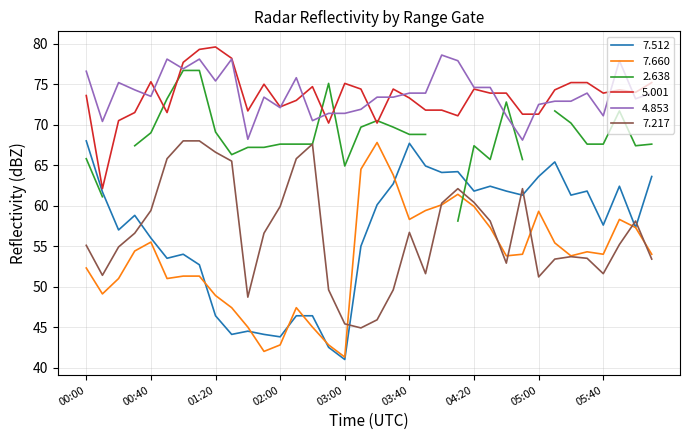

What is the spread (max minus min) of values at 02:00?

29.4